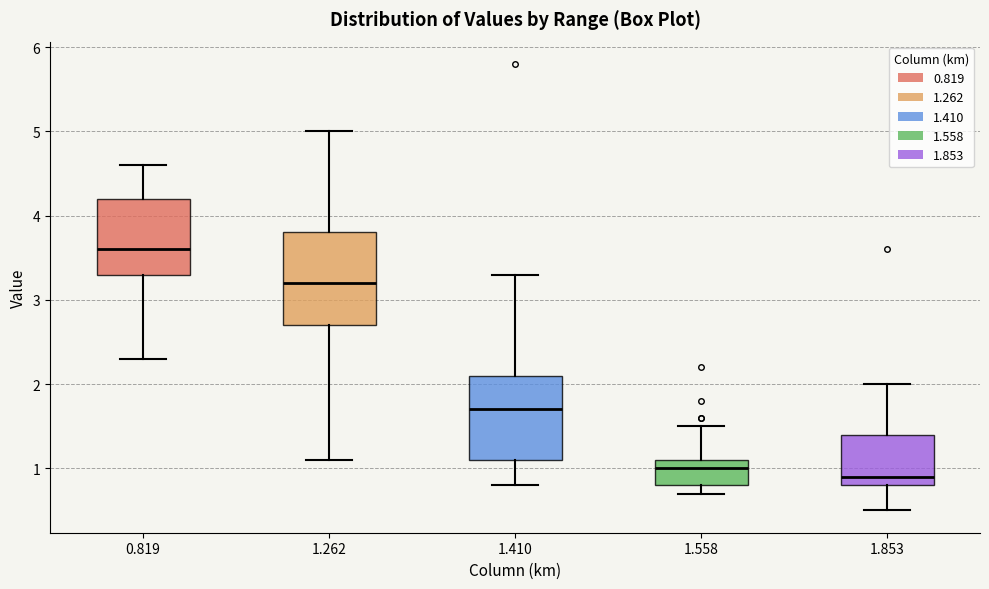

Reading left to right, read every box against the y-axis: the position of its median line, the range the box covers, and the ends of its whiskers. The values are not printed on the chart, so give them approximately, as read against the axis.

0.819: median 3.6, box 3.3 to 4.2, whiskers 2.3 to 4.6
1.262: median 3.2, box 2.7 to 3.8, whiskers 1.1 to 5.0
1.410: median 1.7, box 1.1 to 2.1, whiskers 0.8 to 3.3
1.558: median 1.0, box 0.8 to 1.1, whiskers 0.7 to 1.5
1.853: median 0.9, box 0.8 to 1.4, whiskers 0.5 to 2.0